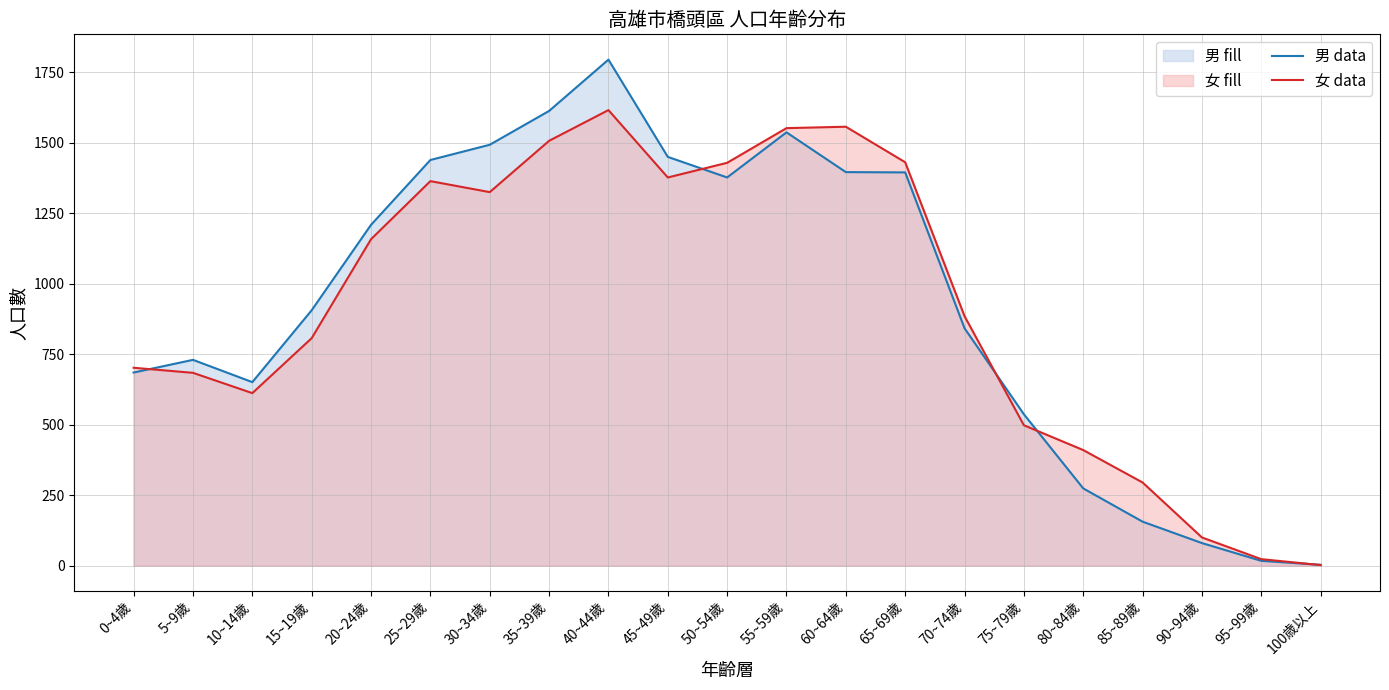

Which series has the largest range (max minus min)?

男 data